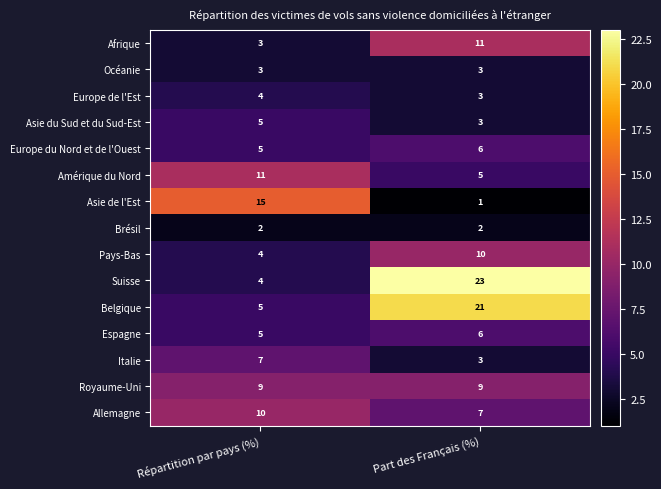

What is the sum of all Pays-Bas values?

14